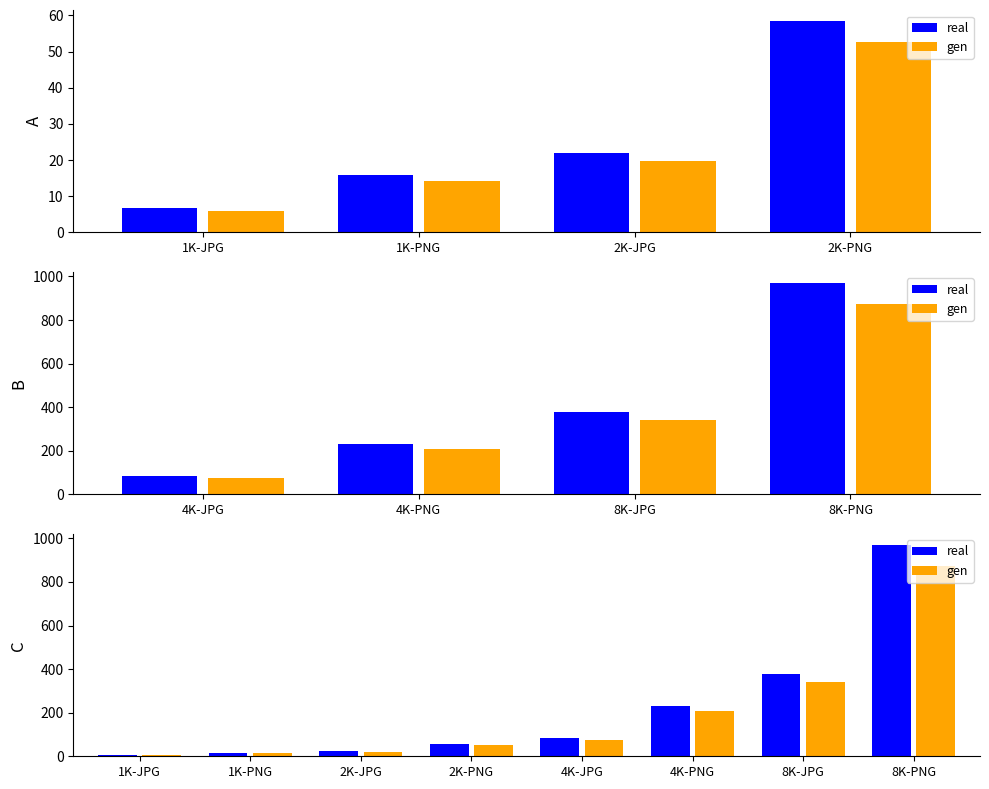

Which label corresponds to the smallest value in the chart?

1K-JPG